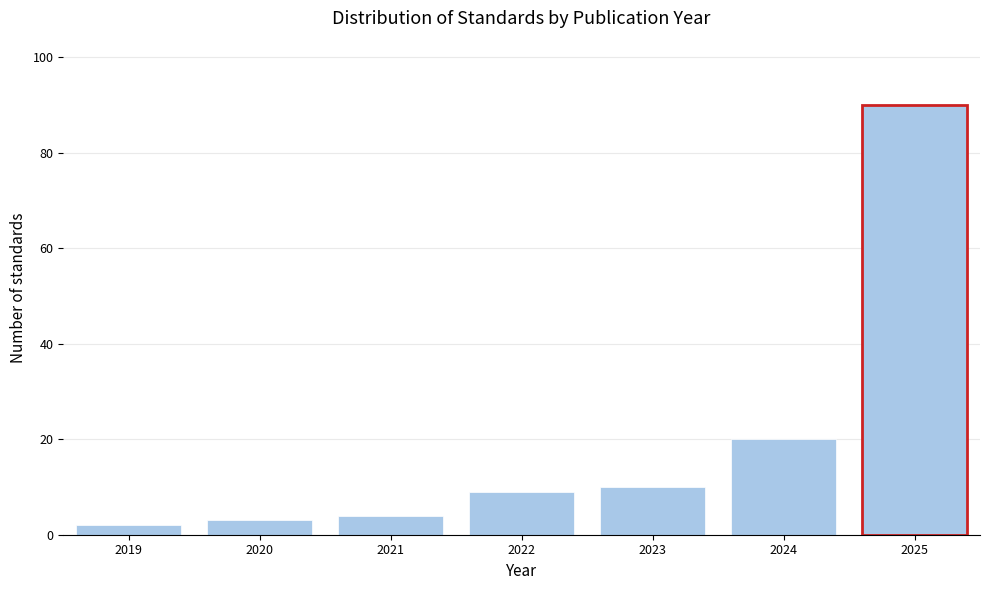

Reading left to right, list all the values displayed in this chart.

2019=2	2020=3	2021=4	2022=9	2023=10	2024=20	2025=90